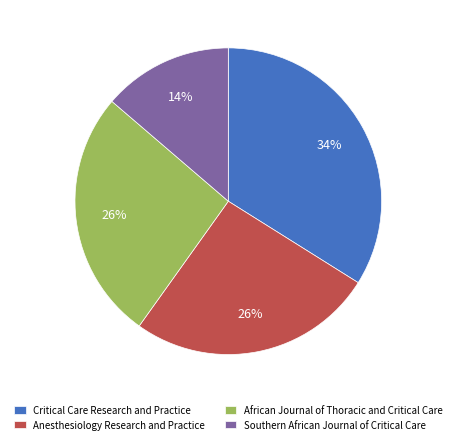

Is it true that Southern African Journal of Critical Care is 14% of the pie?

True